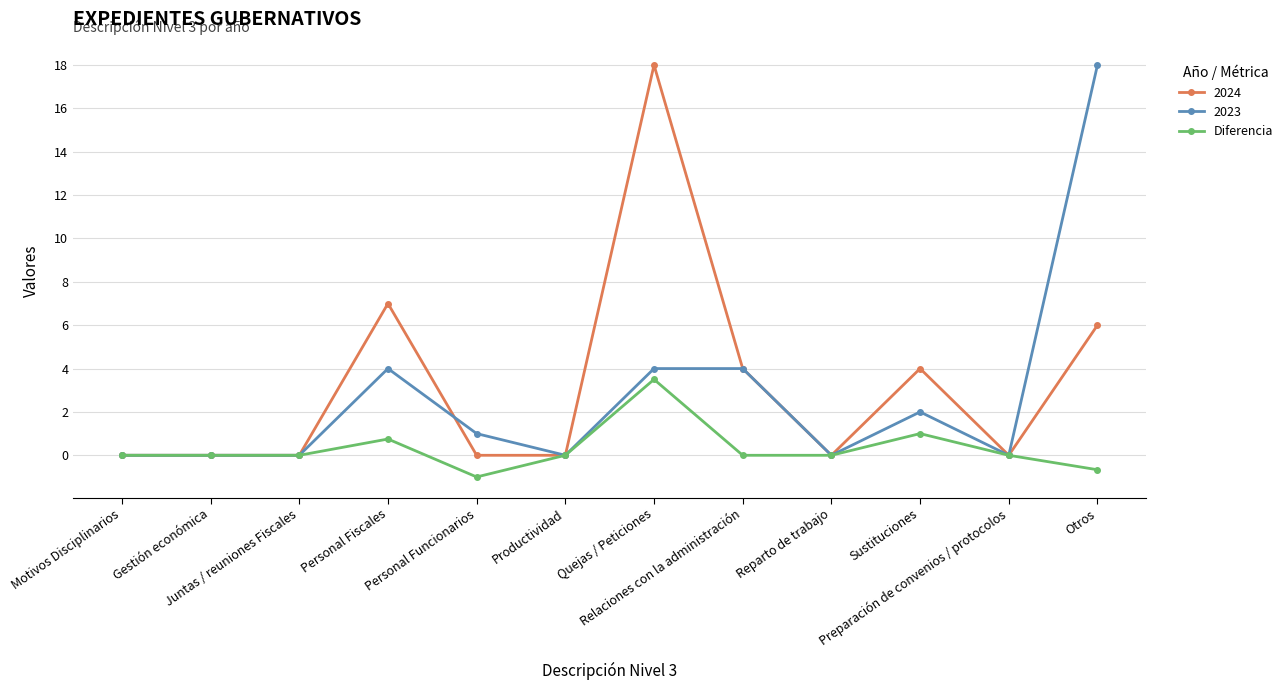

What is the highest value of the Diferencia series?

3.5